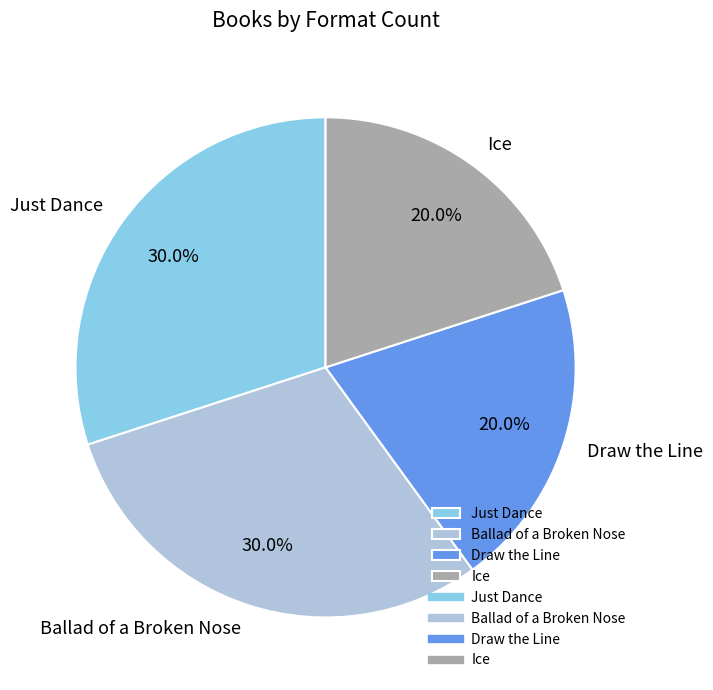

Does any single category account for the majority?

No